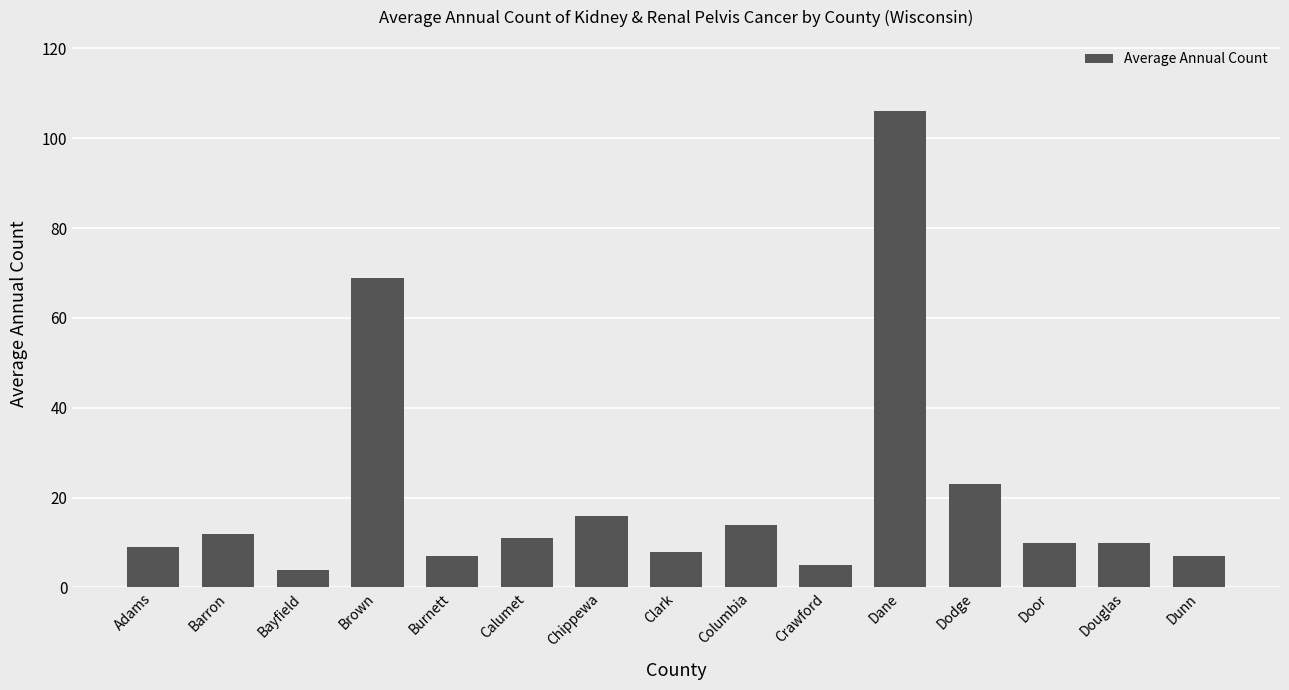

Which category has the lowest value across all series?

Bayfield